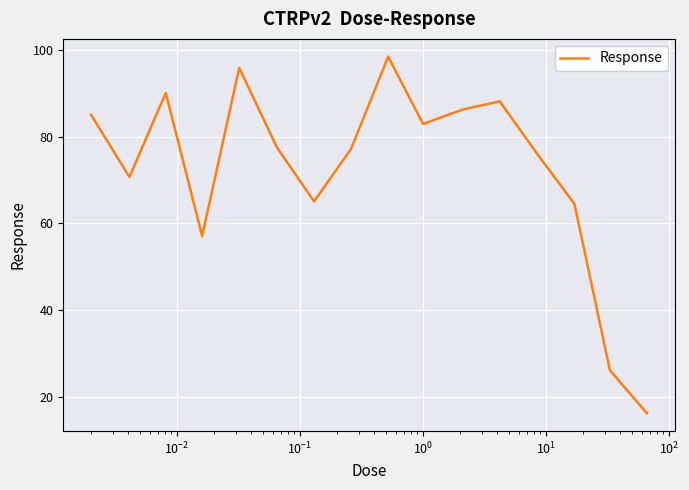

What is the smallest value displayed?

16.2